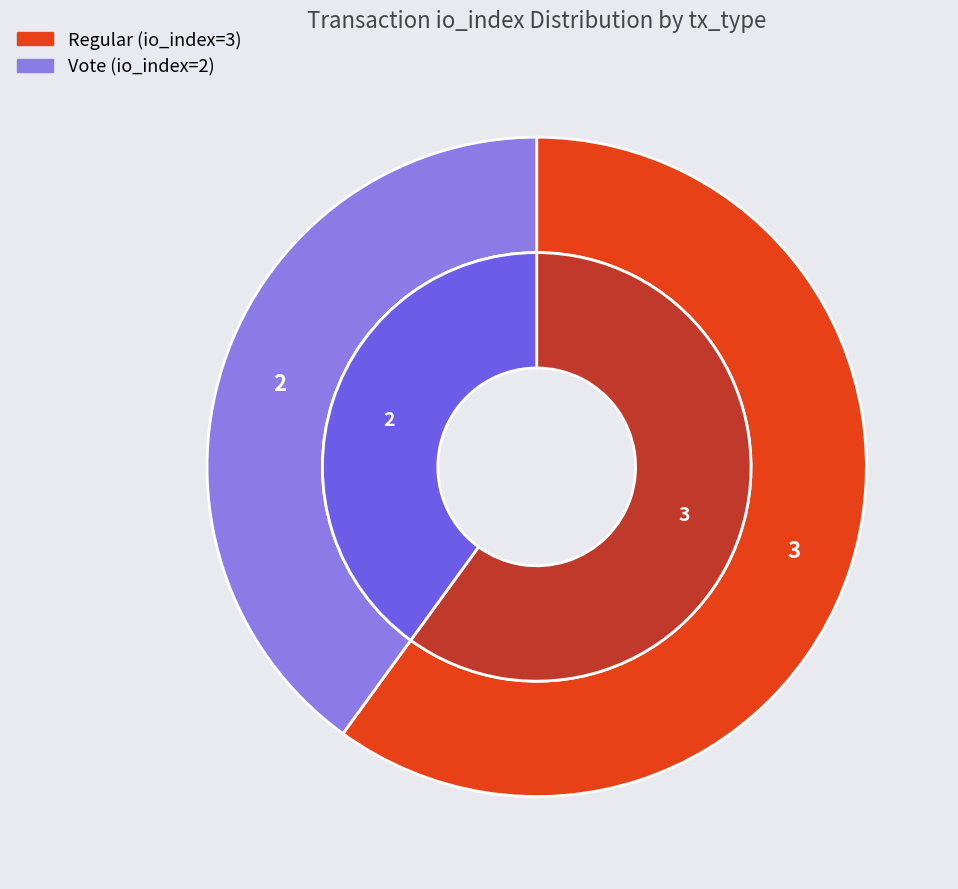

The Regular (io_index=3) slice represents 70% of the pie. True or false?

False